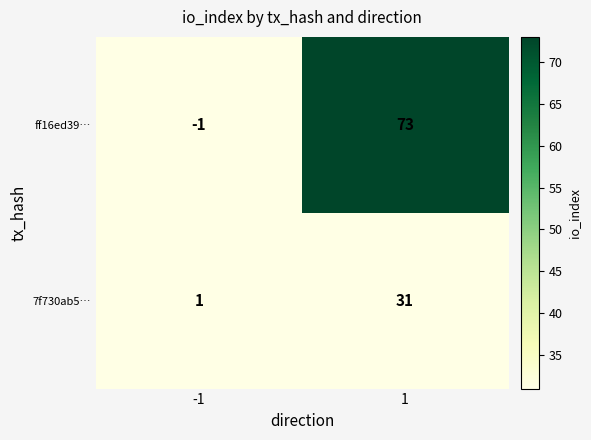

The value of ff16ed39… at -1 is -1. True or false?

True